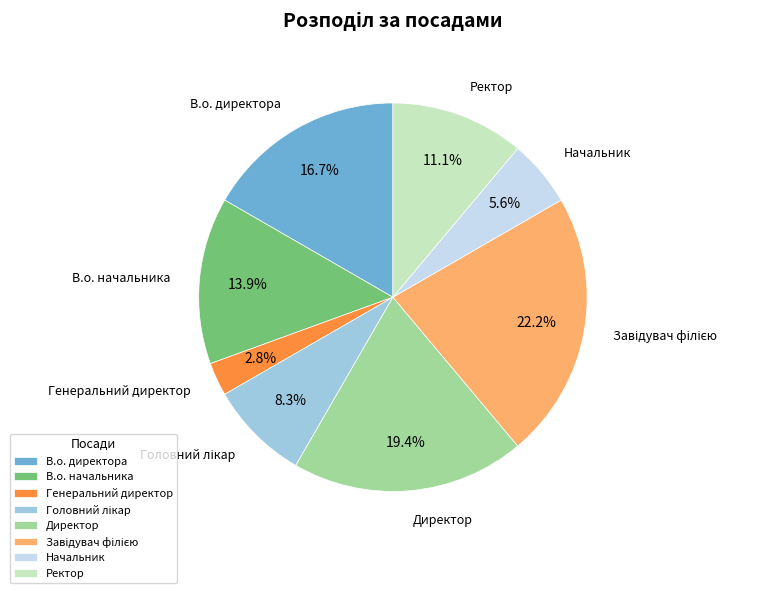

To the nearest percent, what is the difference between the Генеральний директор and В.о. директора slice percentages?

14%